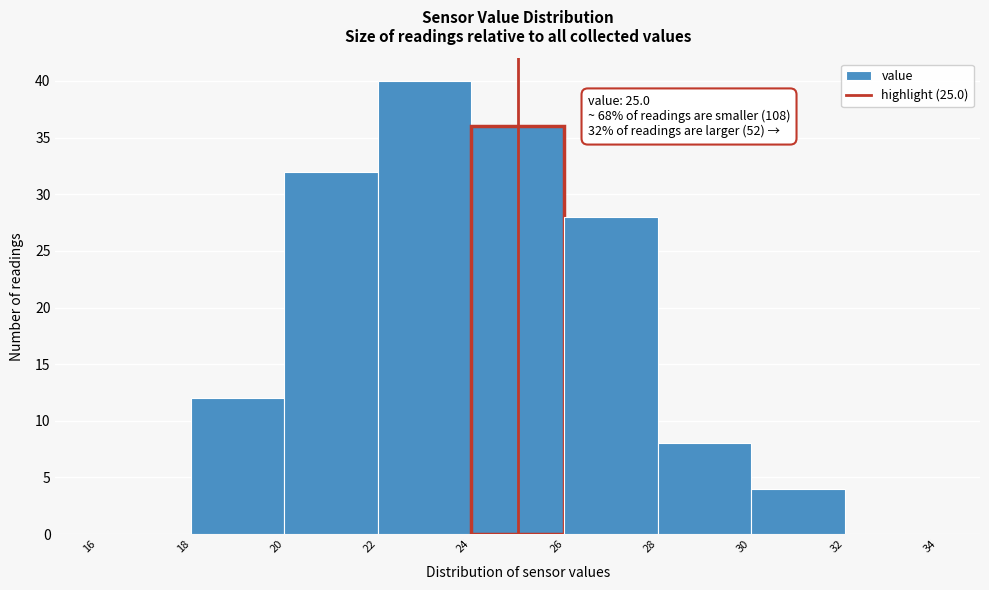

Which range on the x-axis has the tallest bar?

22 to 24